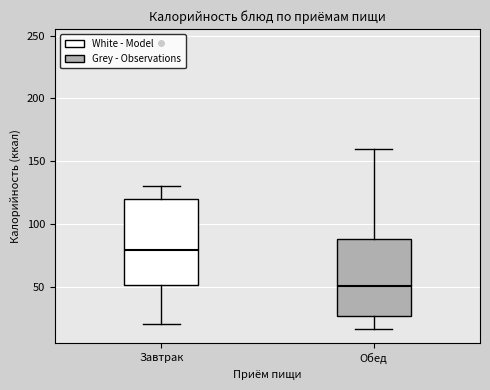

Where does the upper whisker of the box for Обед end on the y-axis? The values are not printed on the chart, so give them approximately, as read against the axis.

160